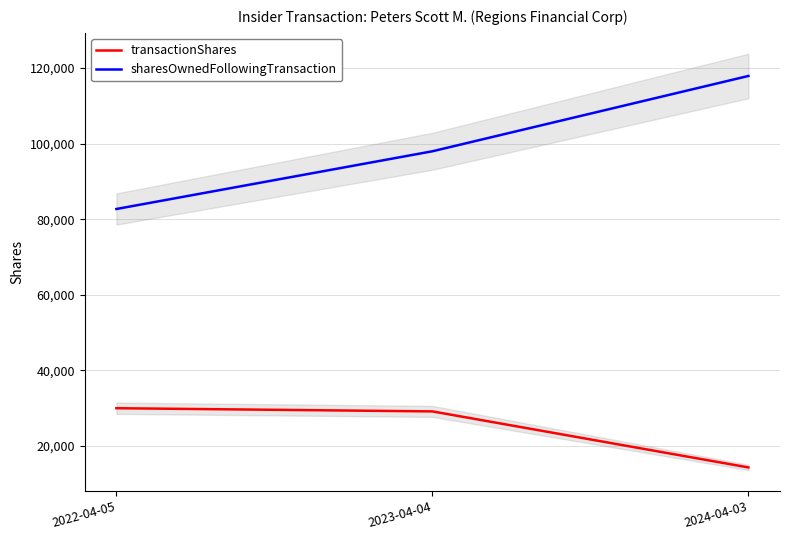

Which series changed the most between 2022-04-05 and 2024-04-03?

sharesOwnedFollowingTransaction